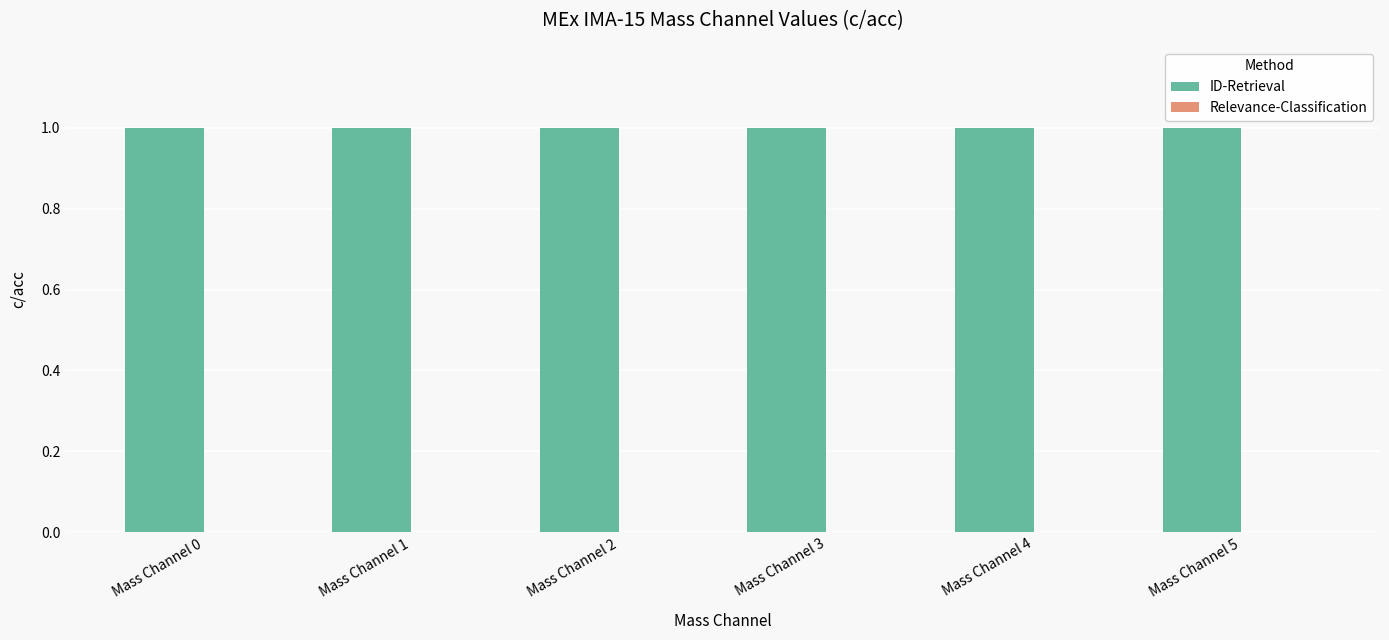

Reading left to right, extract all data points from this chart.

ID-Retrieval: 1	1	1	1	1	1
Relevance-Classification: 0	0	0	0	0	0